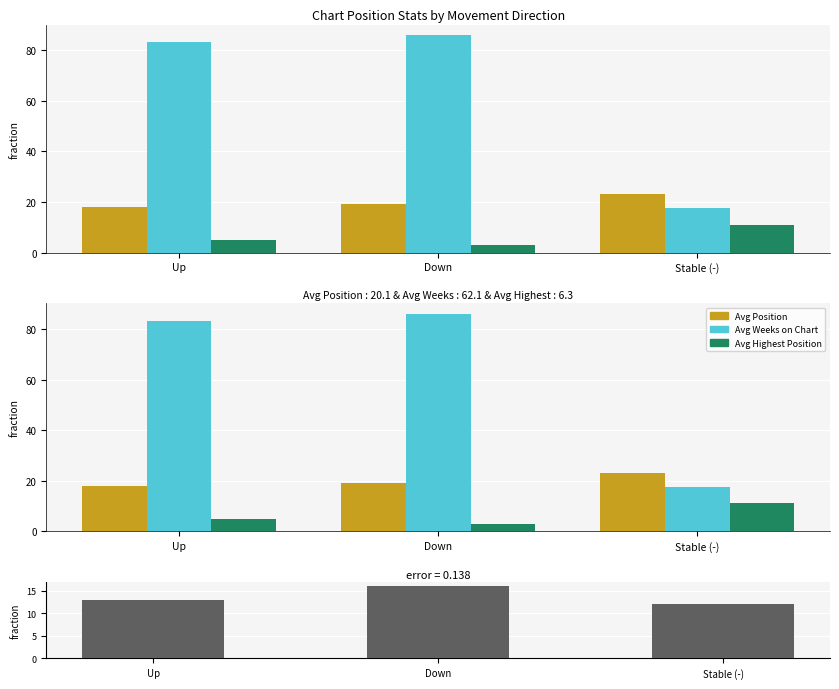

Is it true that Pos - Highest Pos equals 16.6 at Stable (-)?

False